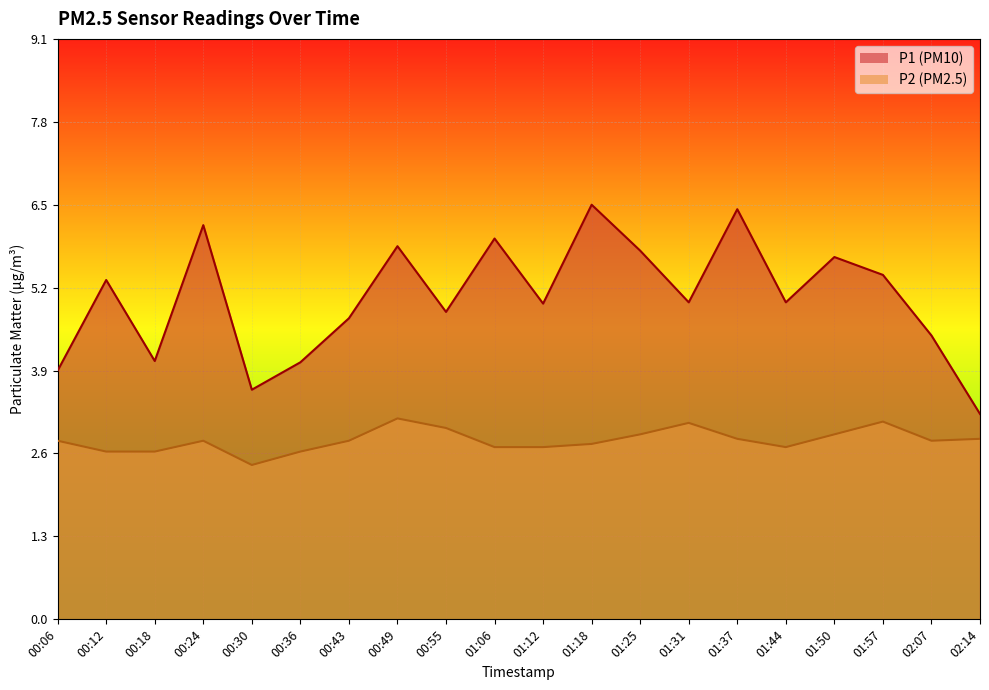

How many interior local peaks does the P2 series have?

4